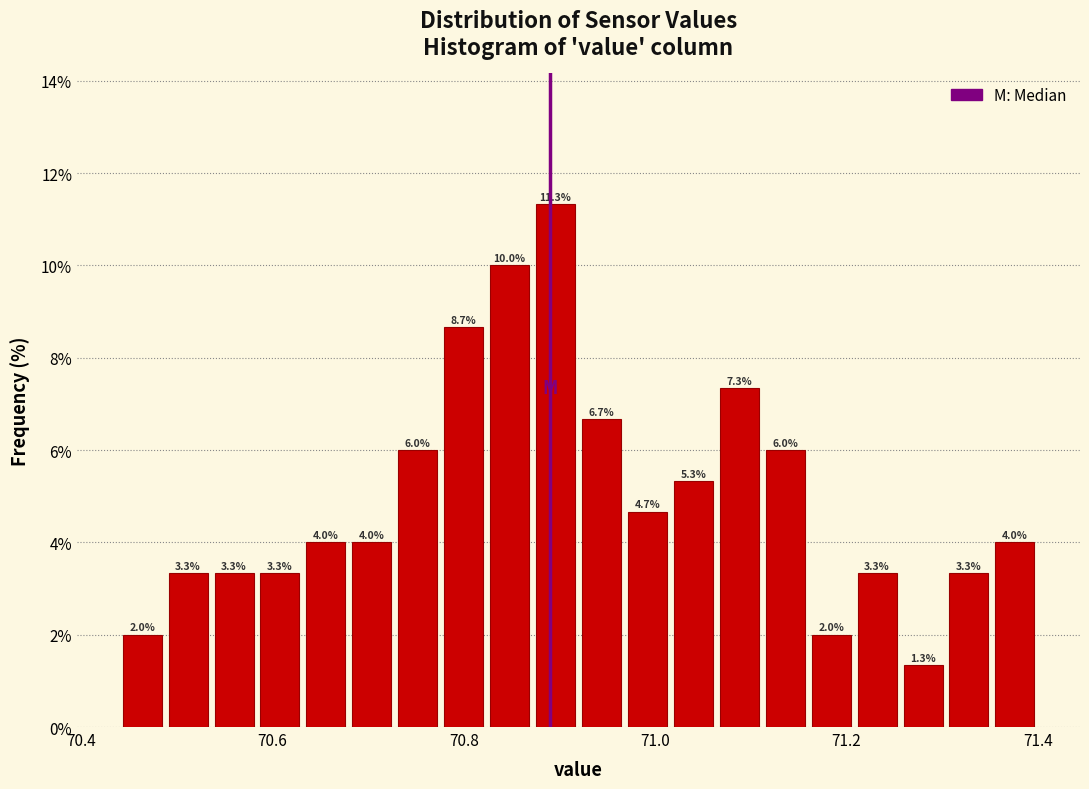

Read against the x-axis, roughly where is the centre of the tallest bar?

70.90